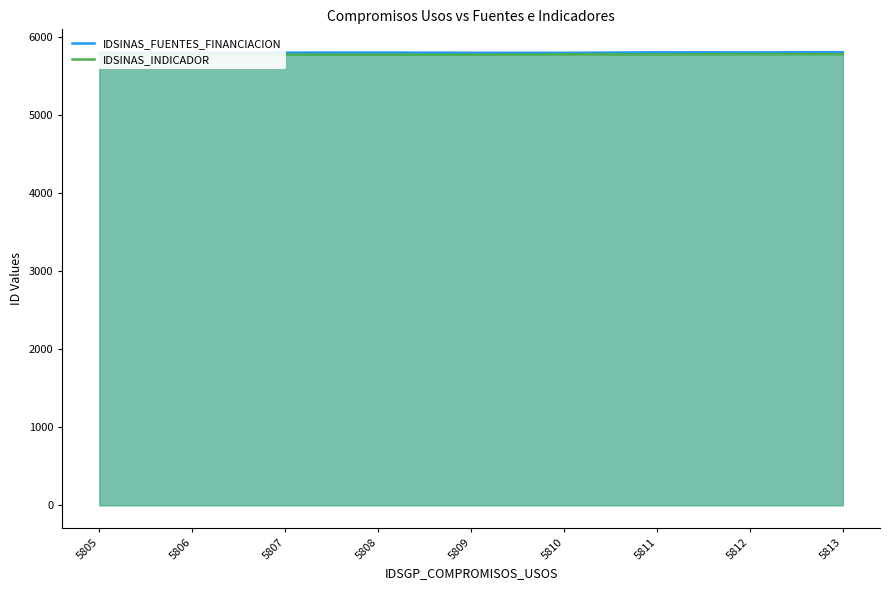

What is the lowest value of the IDSINAS_INDICADOR series?

5768